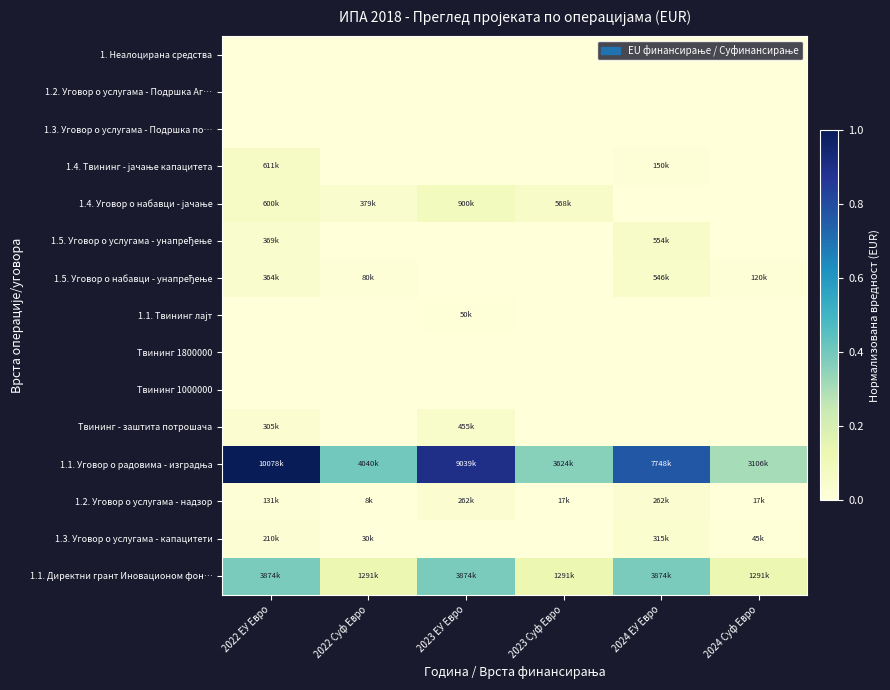

How many distinct data groups are displayed?

15